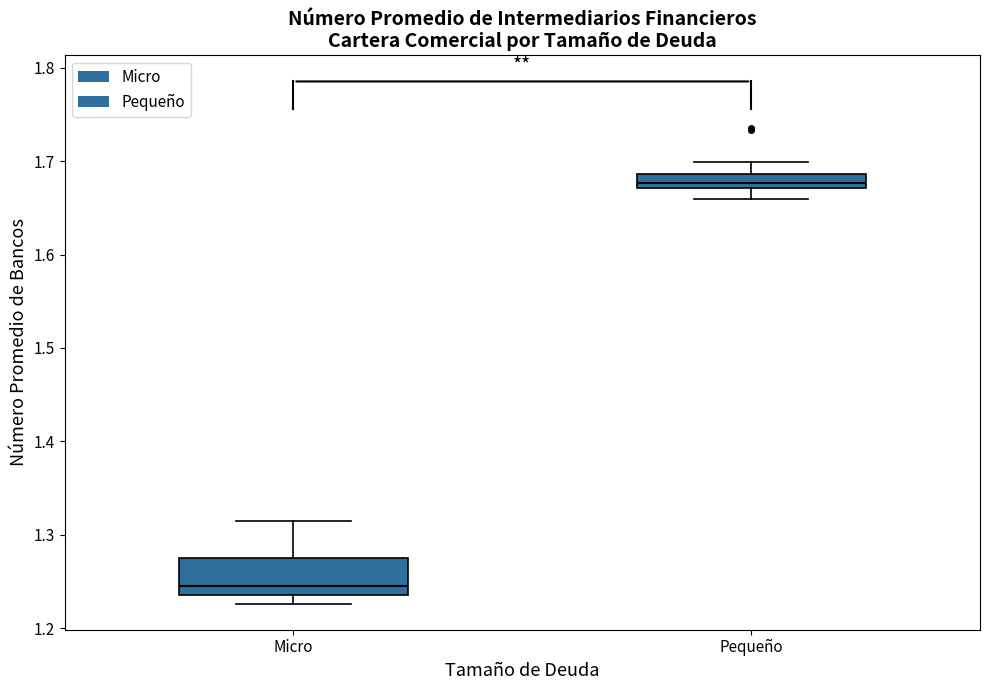

Which box has the lowest median line?

Micro